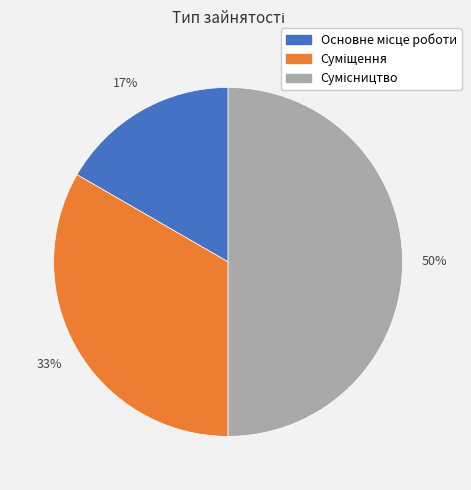

To the nearest percent, what is the difference between the largest and smallest slice percentages?

33%